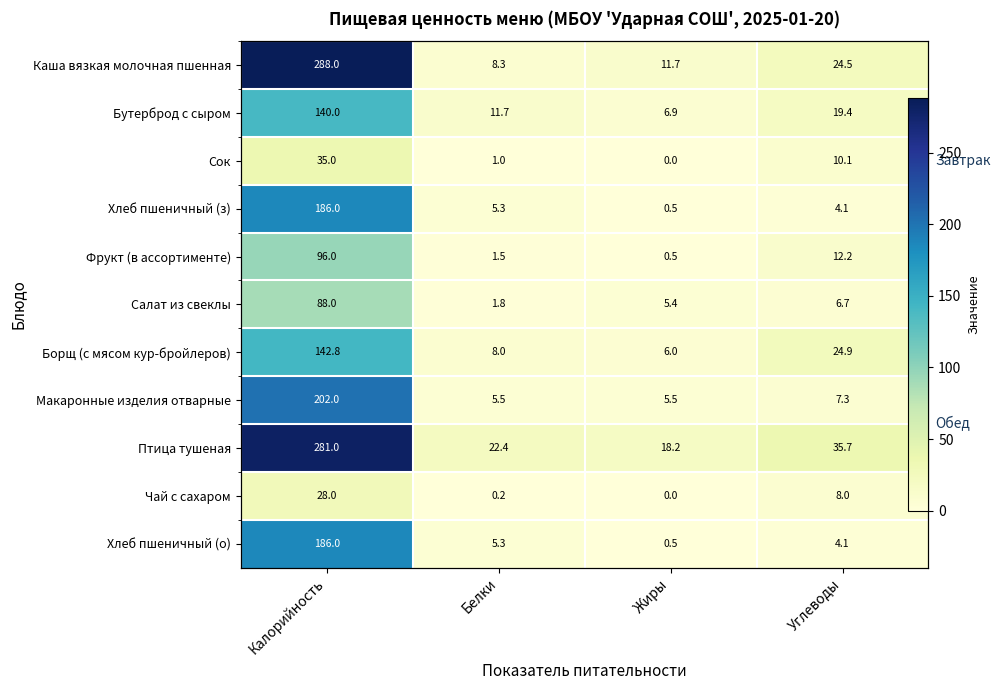

Which has a higher value, Жиры or Углеводы?

Углеводы